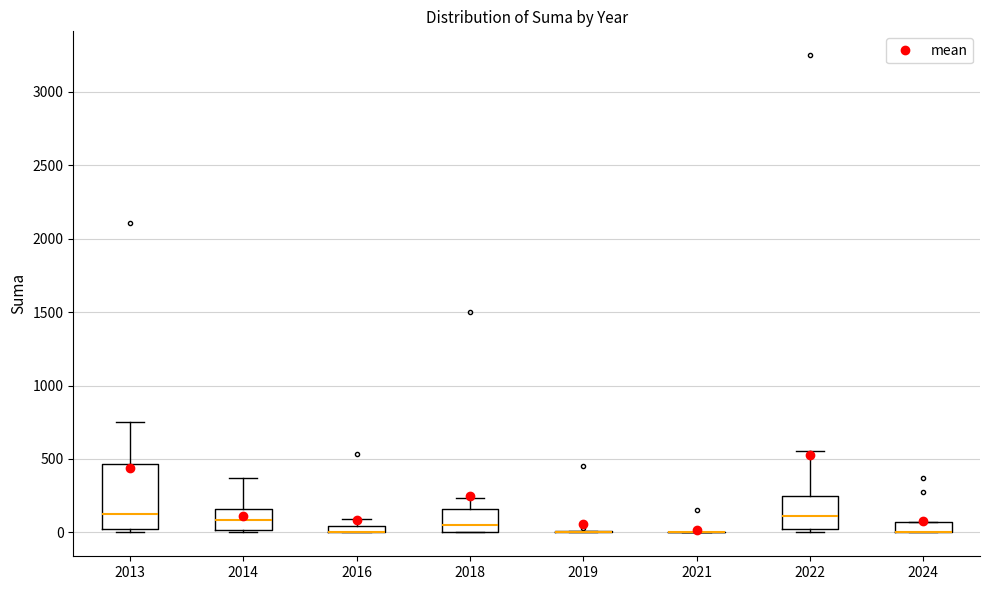

Where does the upper whisker of the box at x = 2014 end on the y-axis? The values are not printed on the chart, so give them approximately, as read against the axis.

350